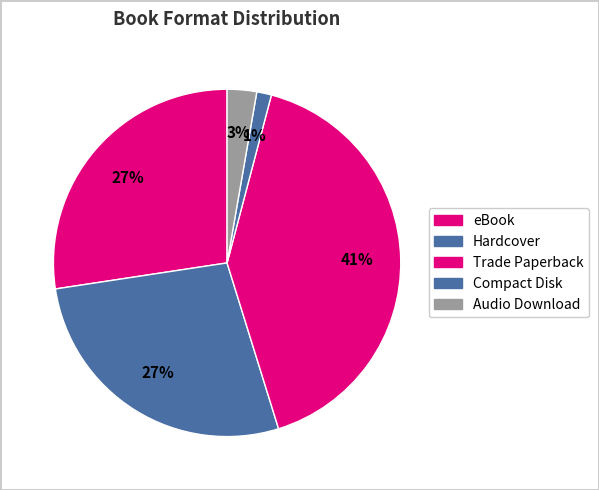

How many segments does this pie chart have?

5